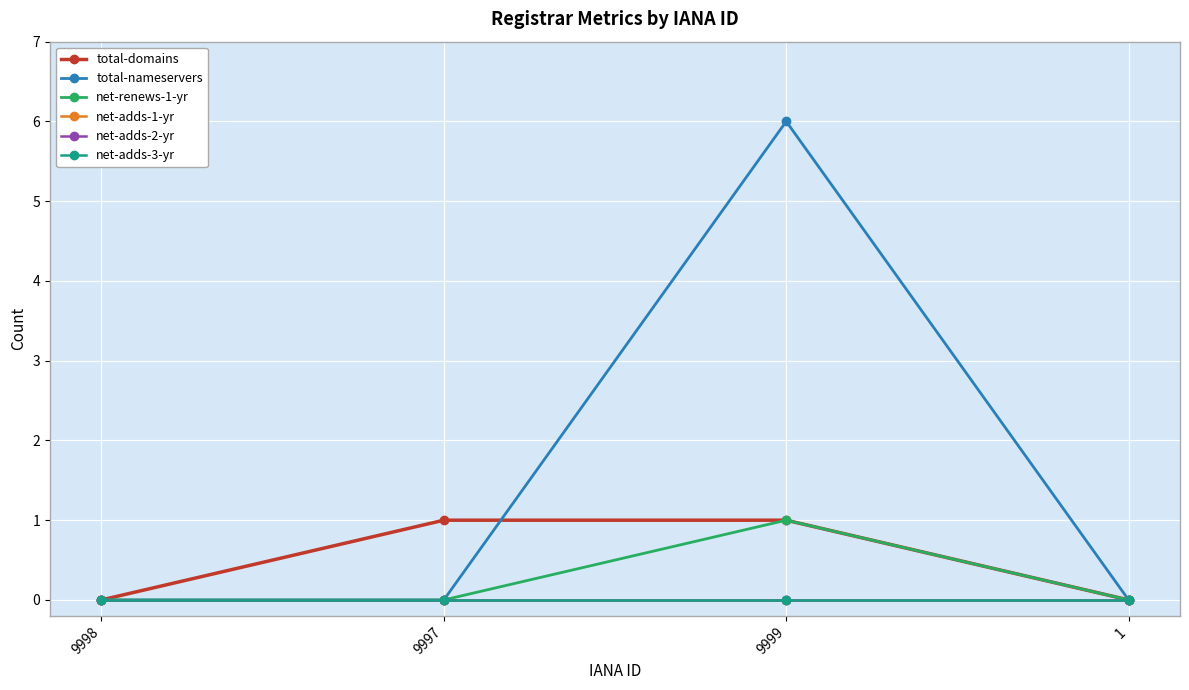

Is this an area chart (filled region under the line)?

No